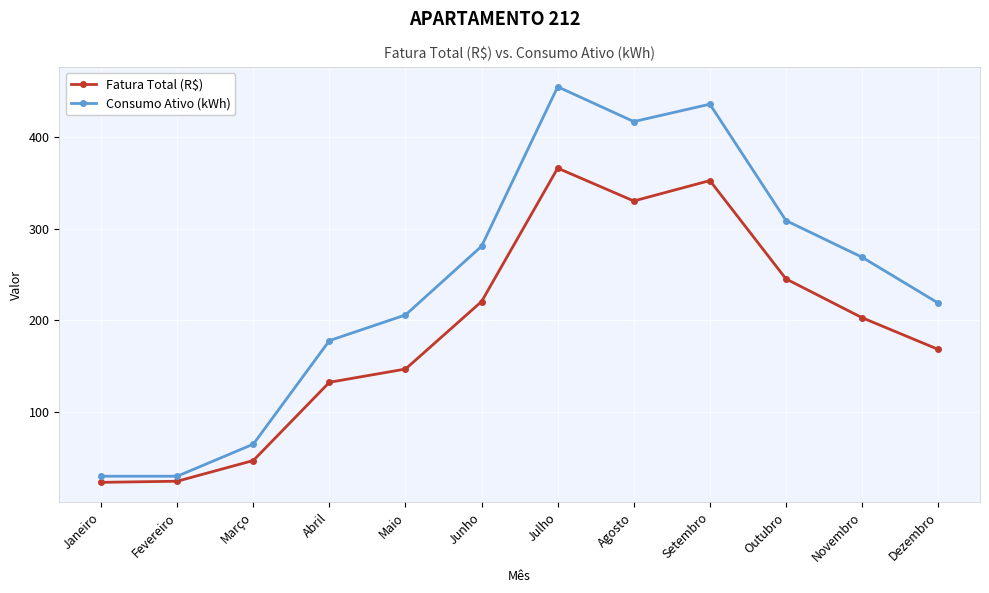

Between Fevereiro and Dezembro, which series saw the biggest shift?

Consumo Ativo (kWh)